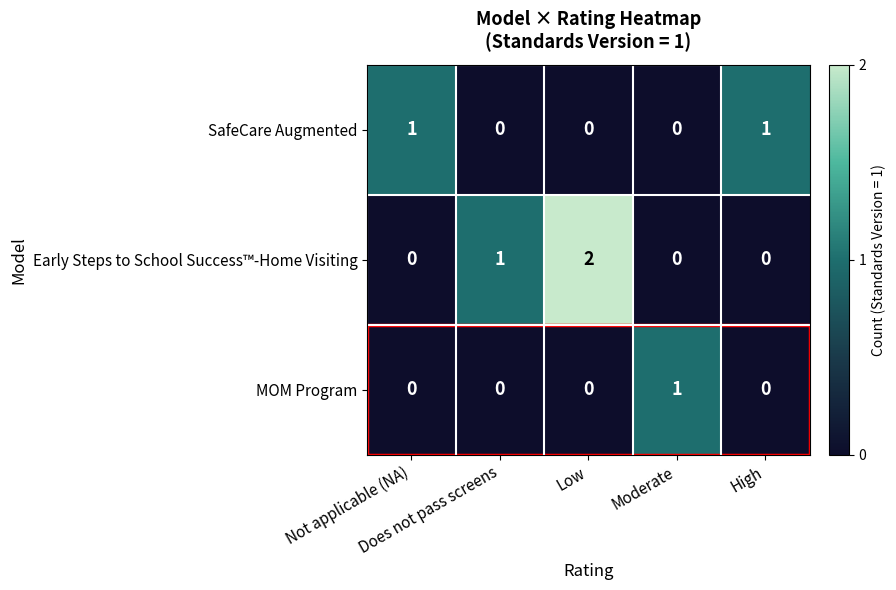

How many Early Steps to School Success™-Home Visiting values are between 0 and 1?

4